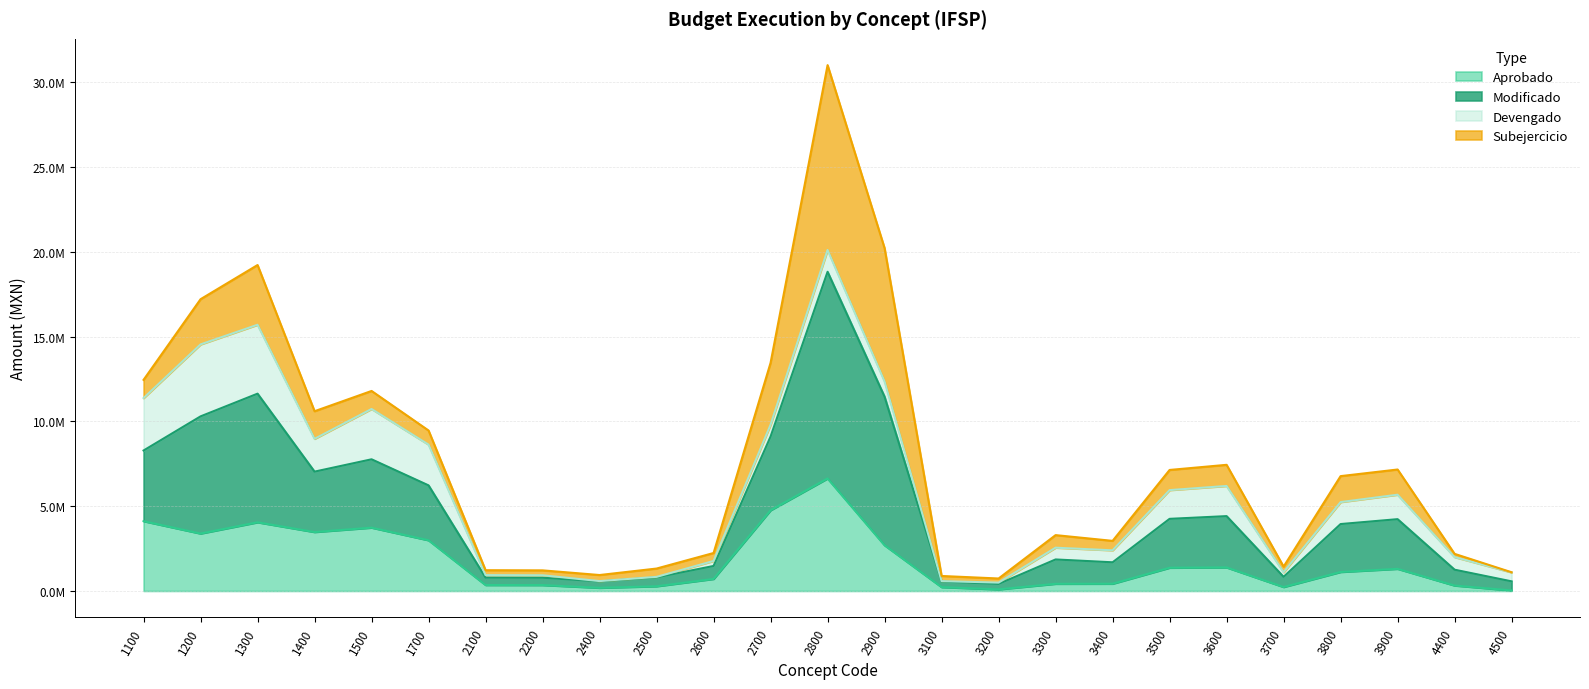

Does the chart have visible grid lines?

Yes